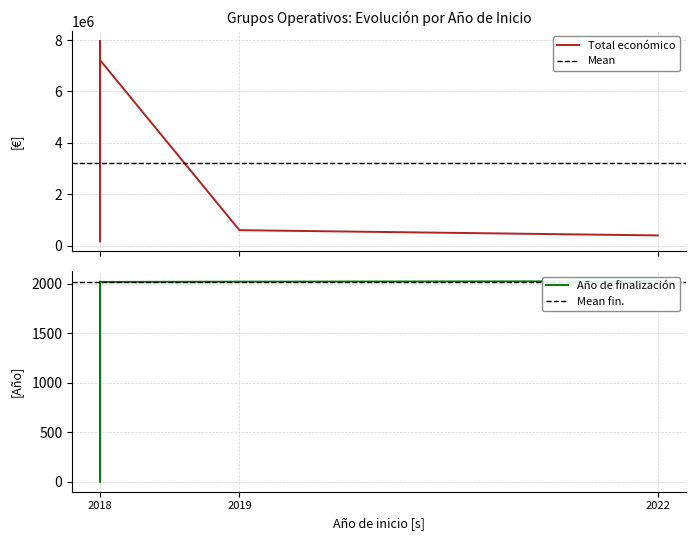

Between 2019 and 2018, which is larger?

2018